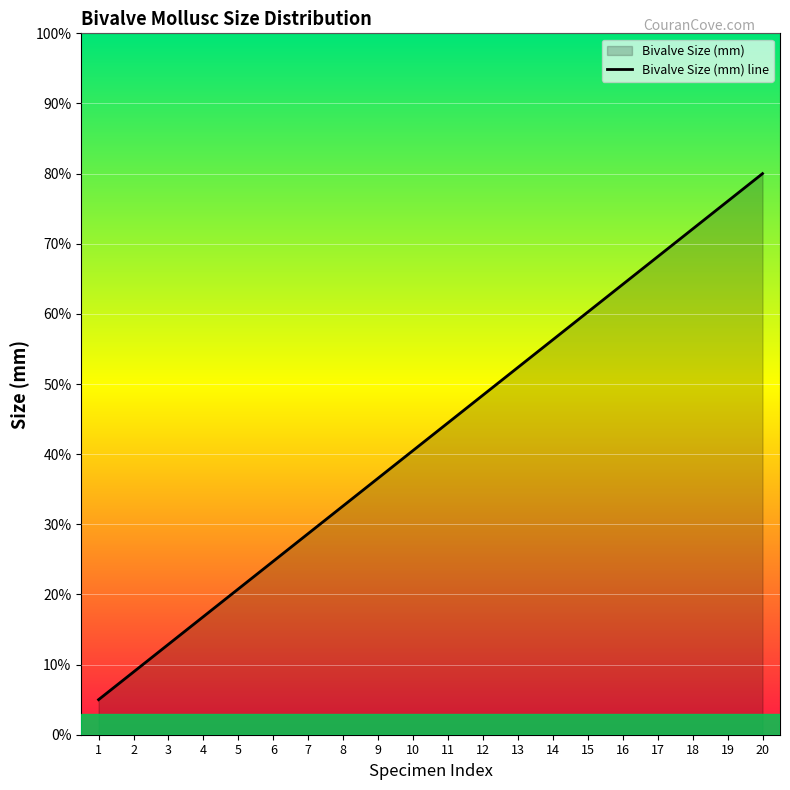

How many lines are shown in the chart?

1